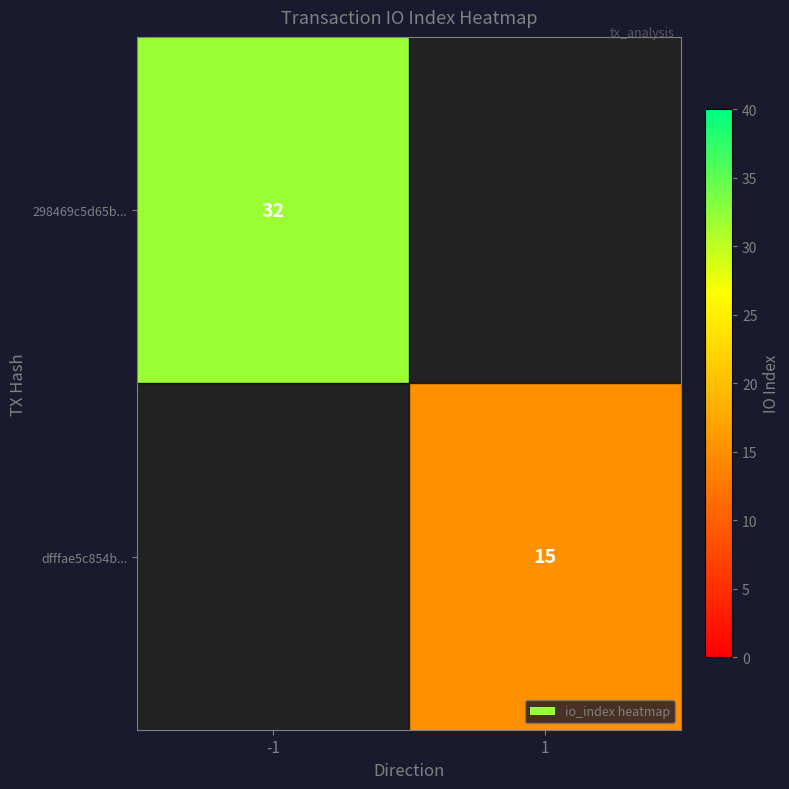

Is it true that dfffae5c854b... equals 10 at 1?

False